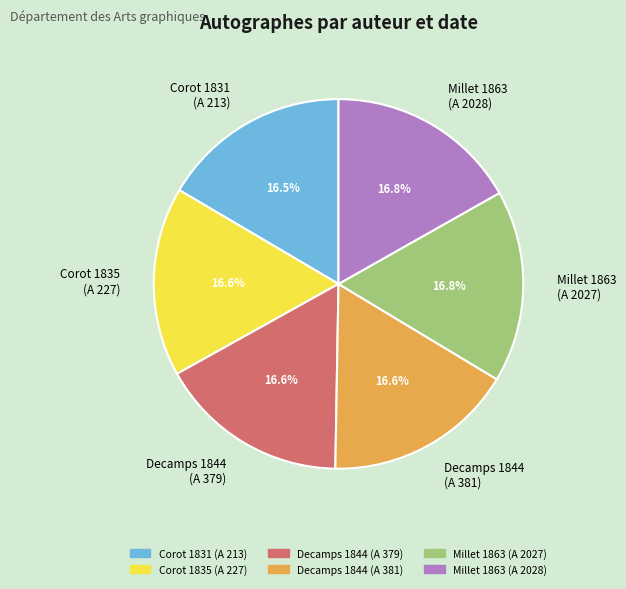

Does any single category account for the majority?

No